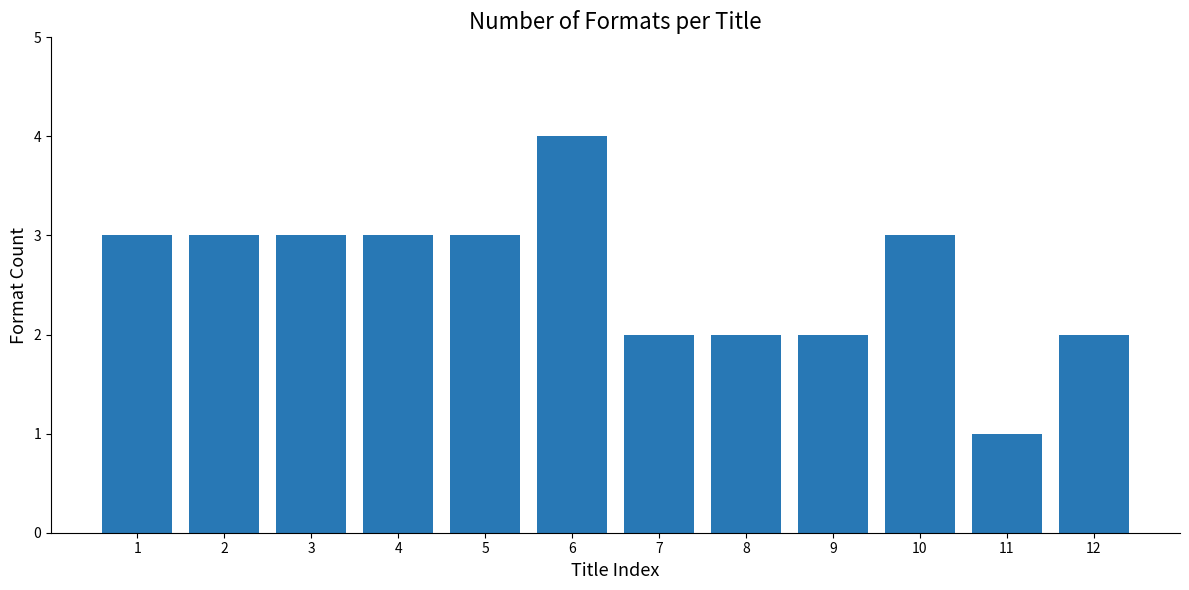

At which category does the chart reach its peak across all series?

6